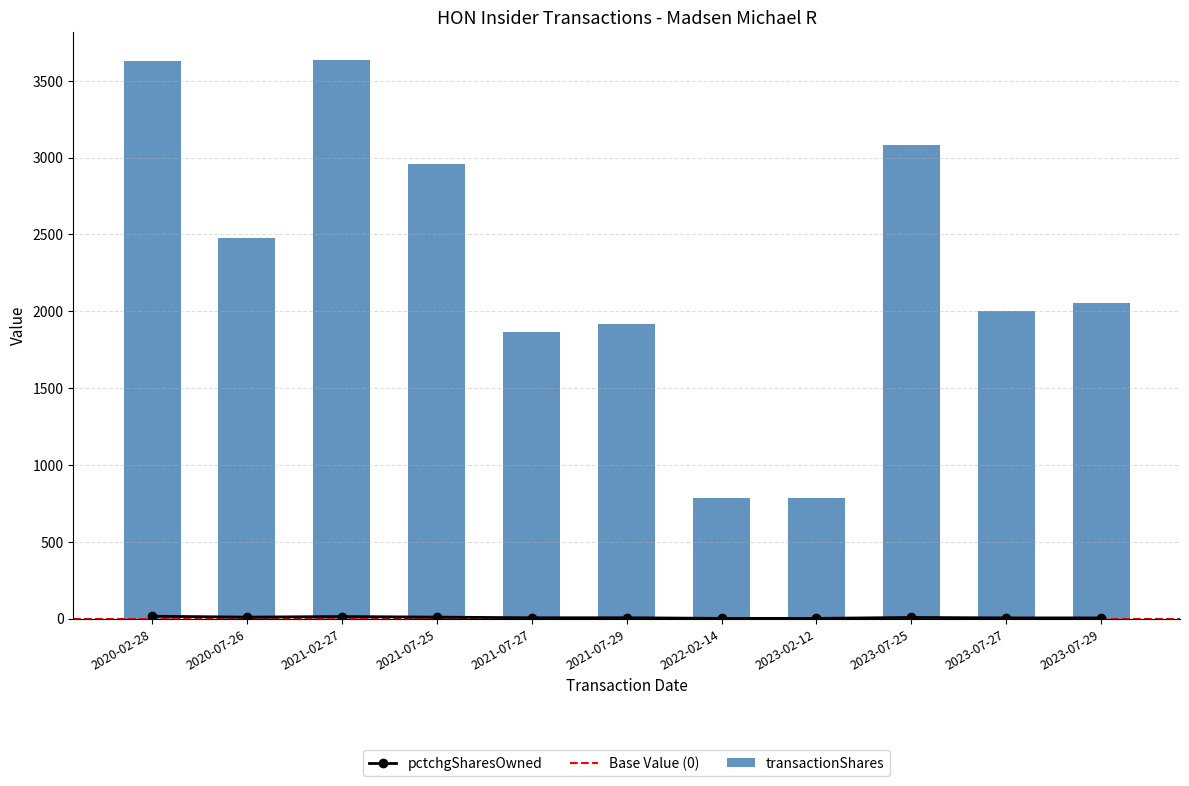

How many categories are shown in the chart?

11